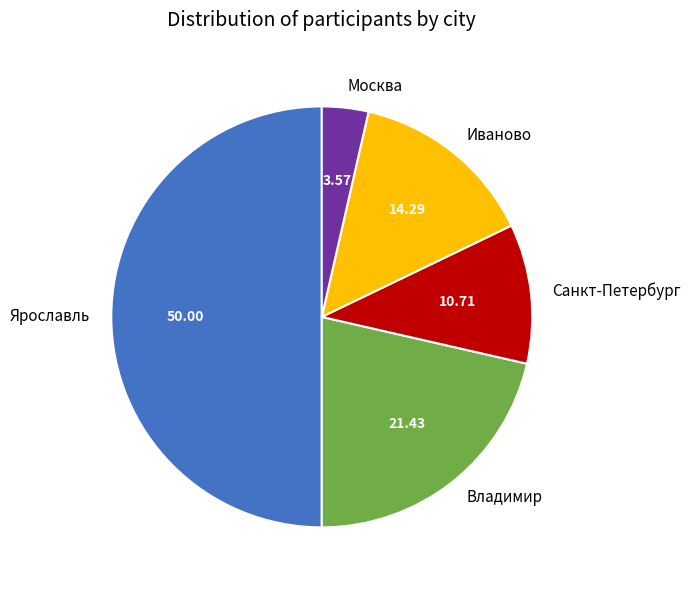

Is Санкт-Петербург the majority of the pie?

No